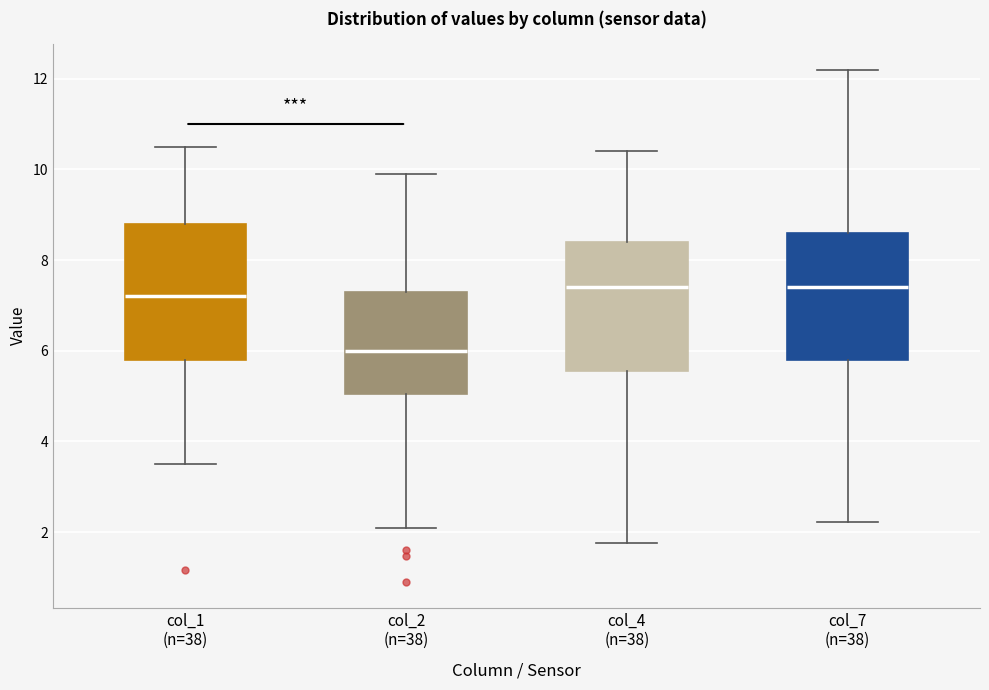

Which box's median line is the lowest?

col_2 (n=38)